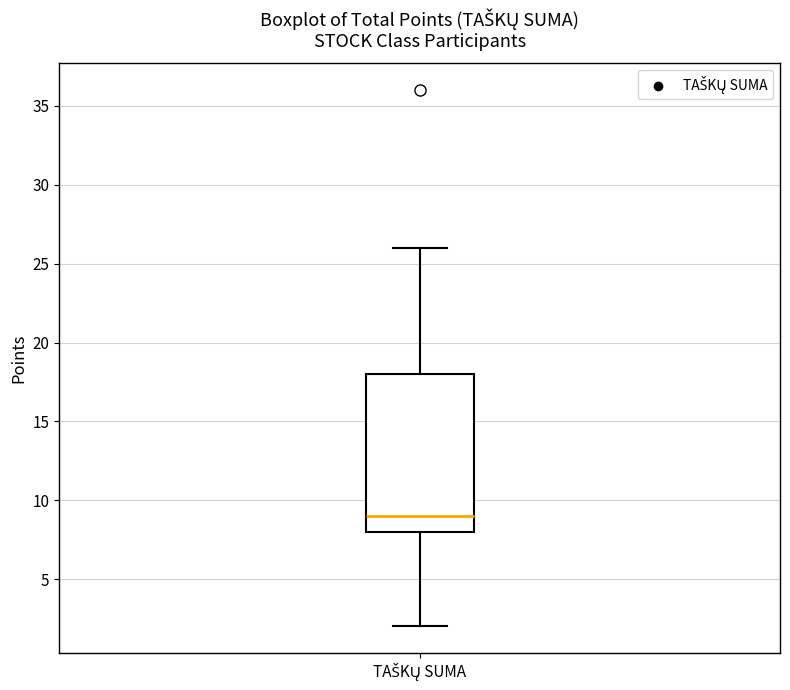

Read this box plot against the y-axis: the position of the median line, the range covered by the box, and the ends of both whiskers. The values are not printed on the chart, so give them approximately, as read against the axis.

median 9, box 8 to 18, whiskers 2 to 26